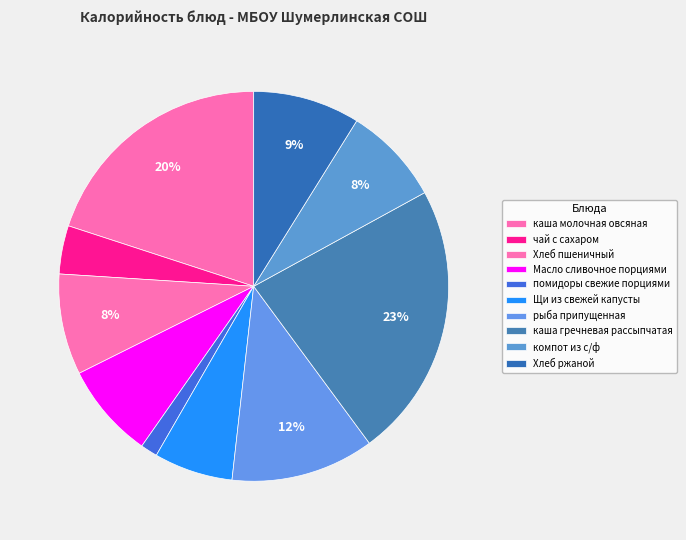

Count the number of slices in the pie.

10